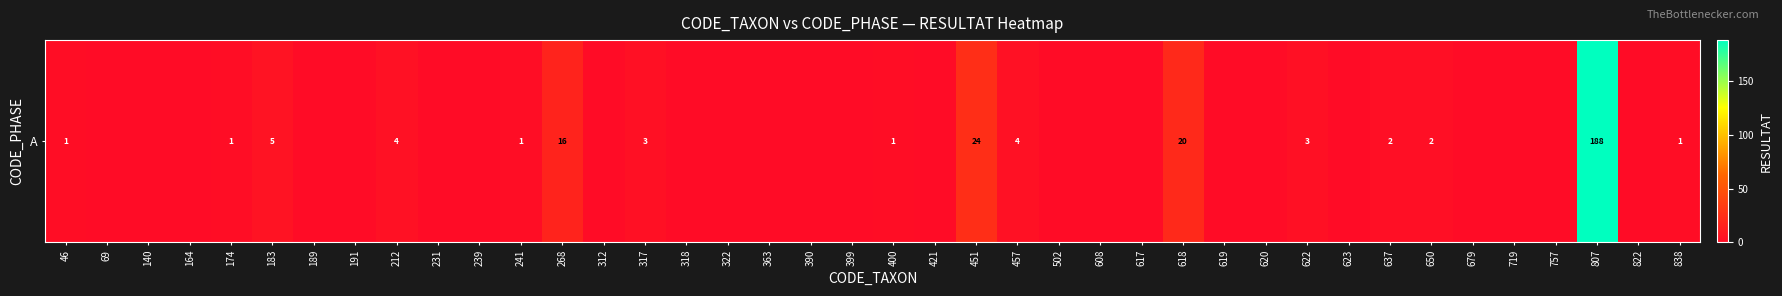

Is it true that the value at 838 is 0?

False